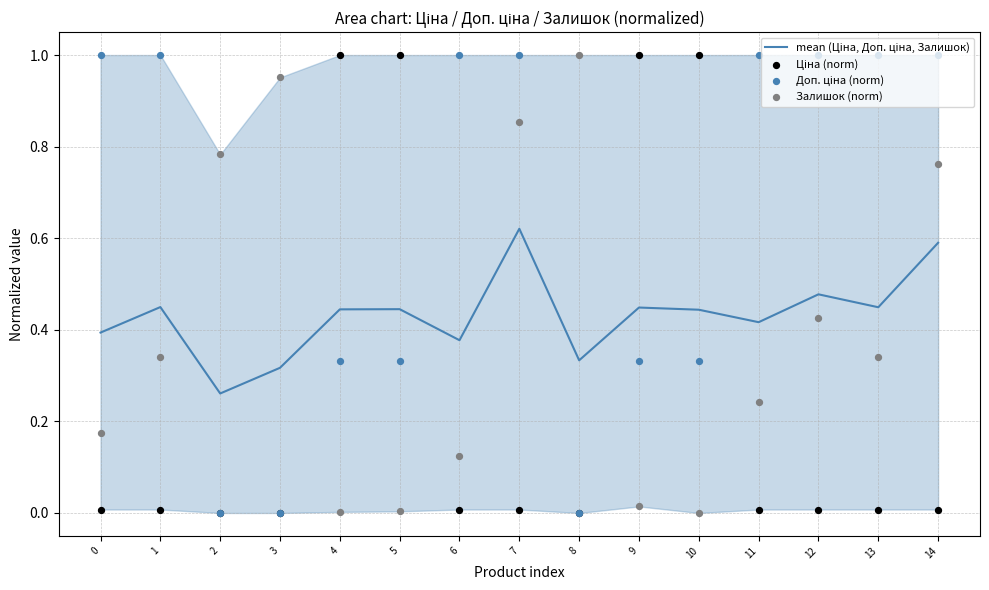

Which series contains the highest Y value?

Ціна (norm)